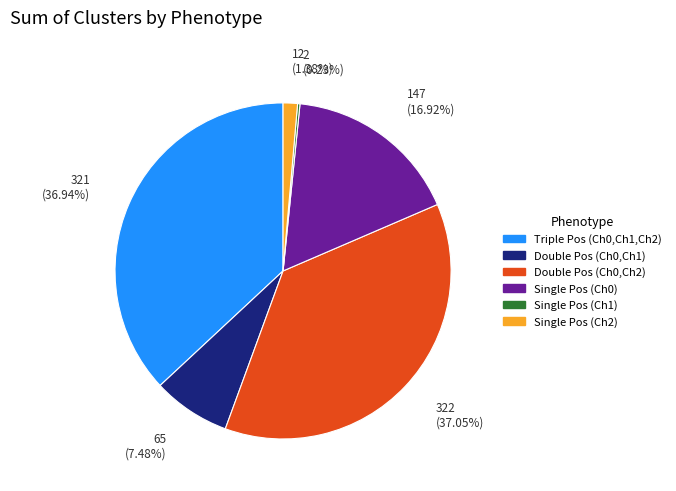

Is there any slice that represents more than half of the pie?

No